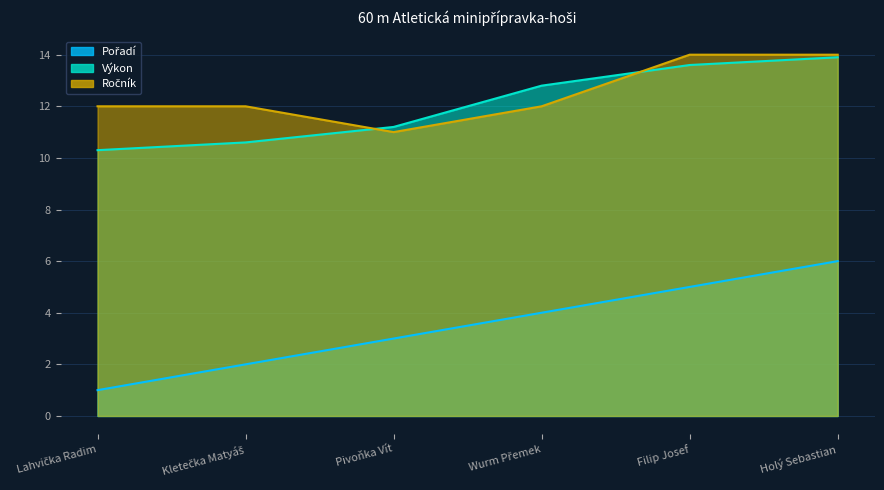

What position from the left is Filip Josef?

5